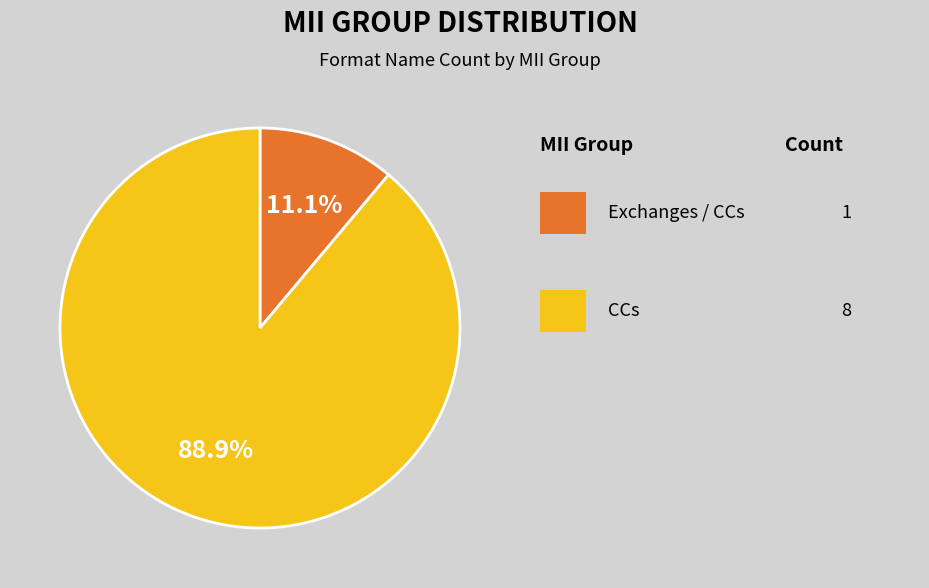

Is there any slice that represents more than half of the pie?

Yes